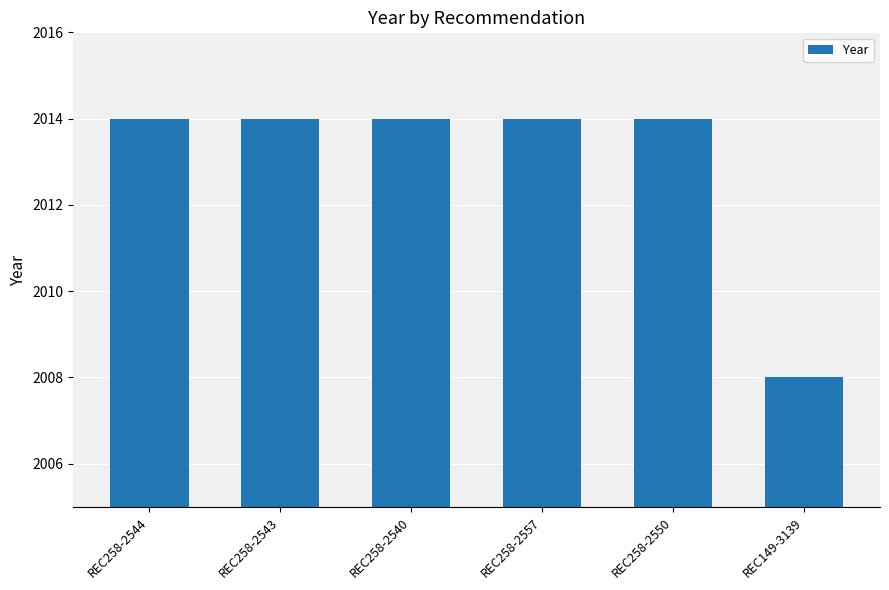

Is it true that the value at REC149-3139 is 2008?

True